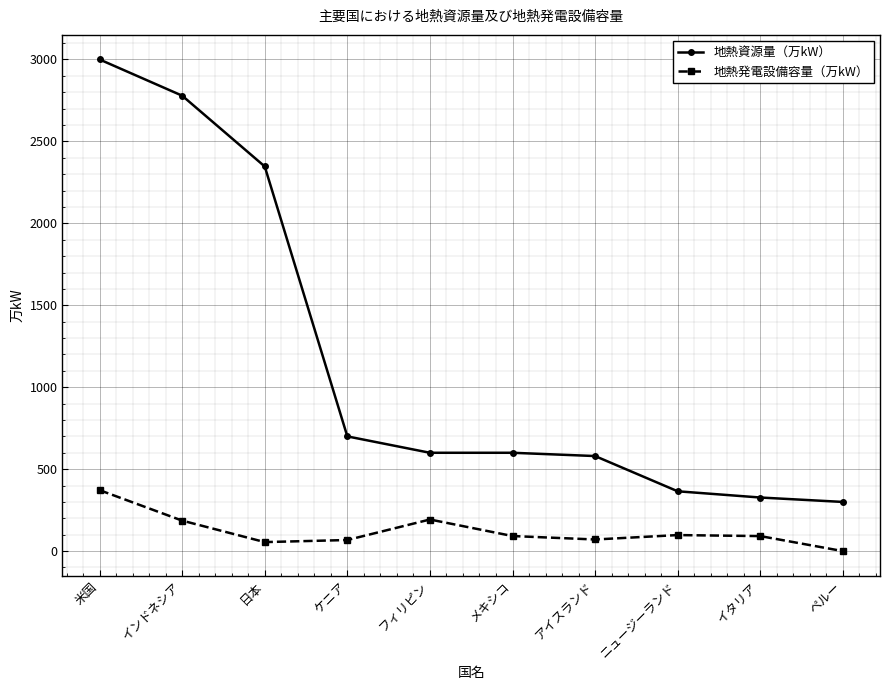

Which category has the highest value across all series?

米国